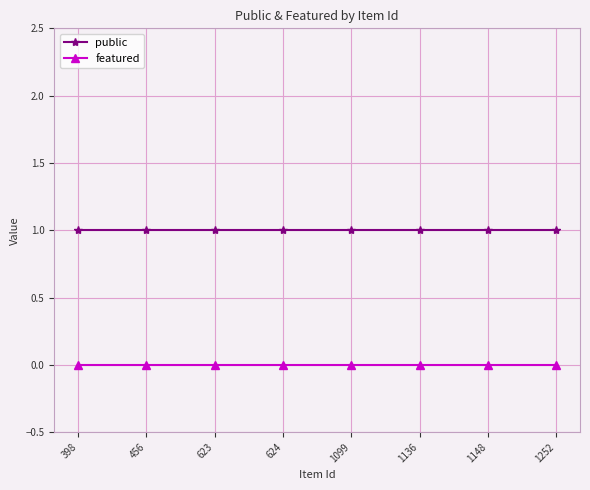

What is the sum of all public values?

8